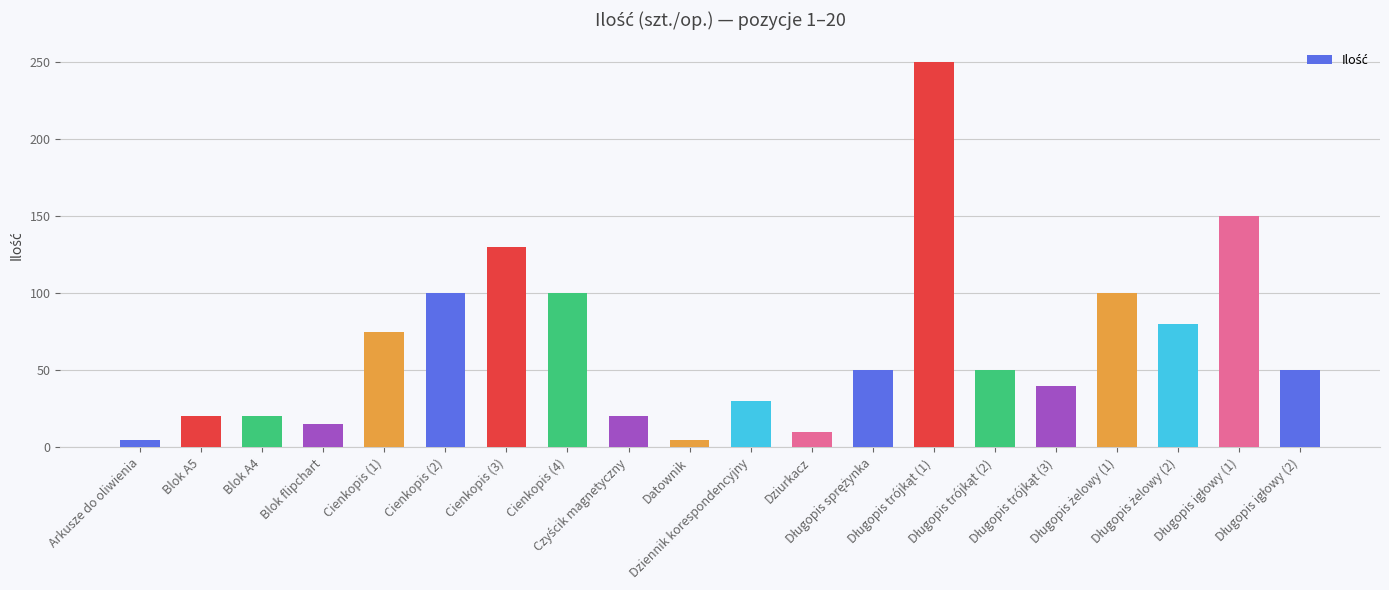

Reading left to right, list all the values displayed in this chart.

5	20	20	15	75	100	130	100	20	5	30	10	50	250	50	40	100	80	150	50